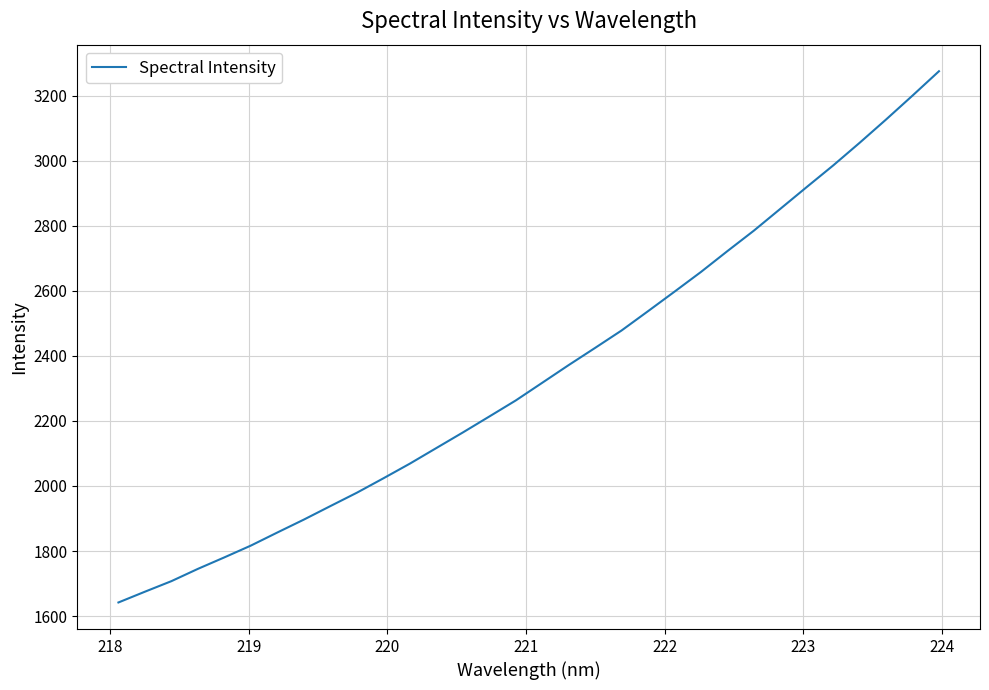

What is the difference between the maximum and minimum values?

1633.1